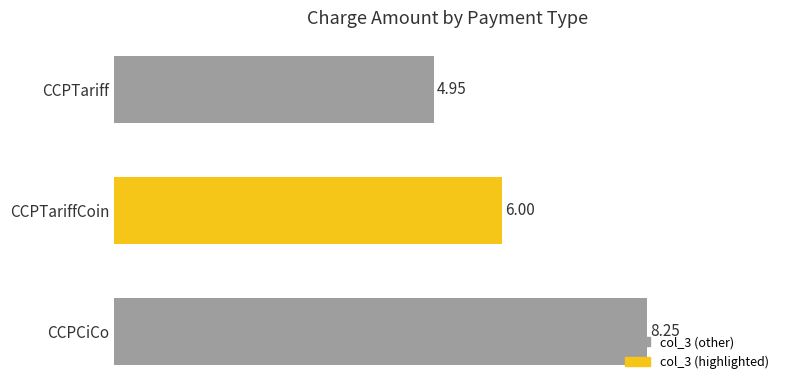

How many bars are there in total?

3